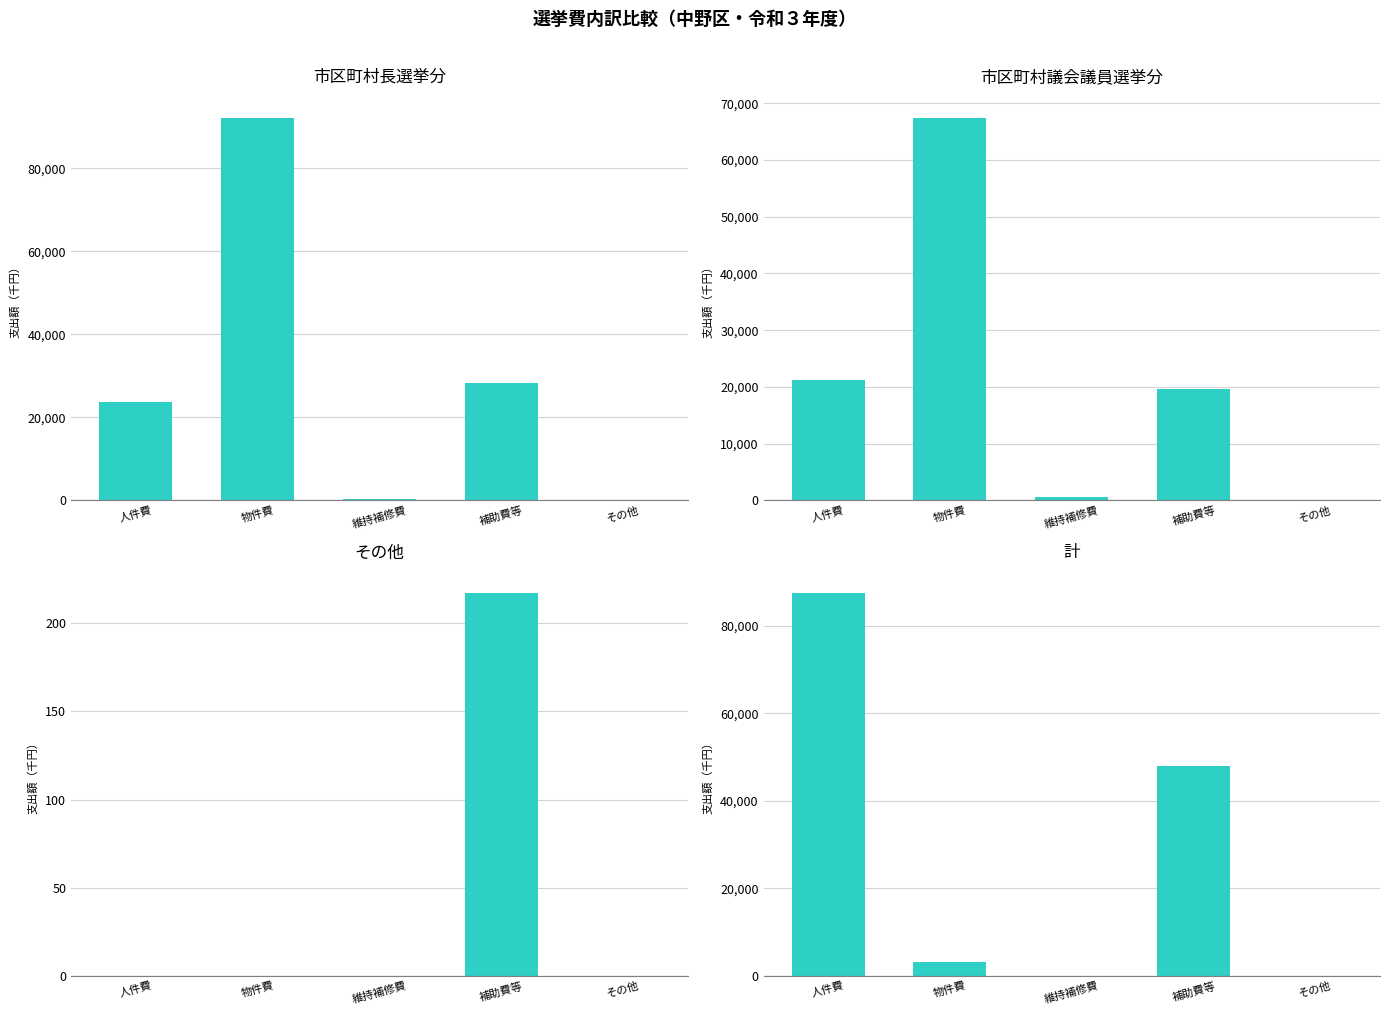

What is the difference between the maximum and minimum values in the その他 series?

217